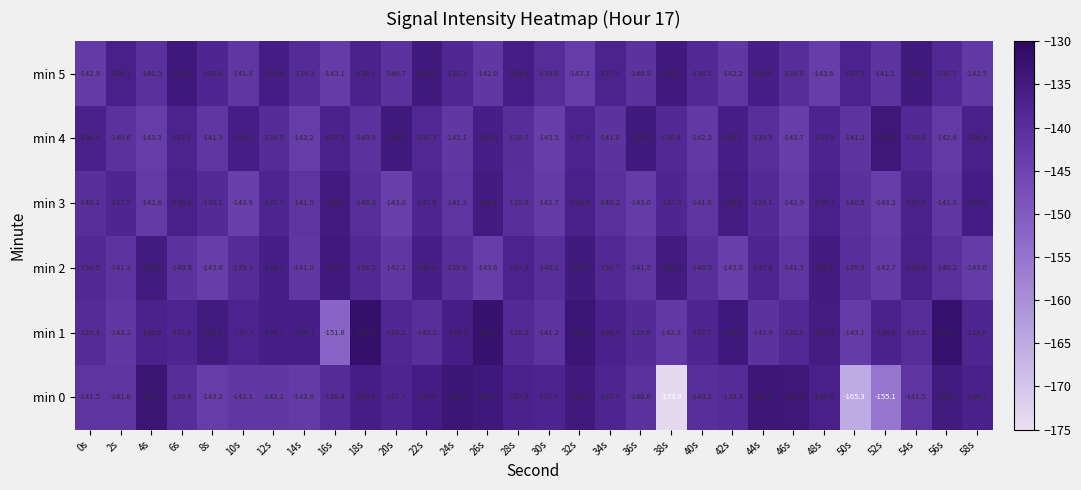

Where does the min 2 series first go above -139?

0s